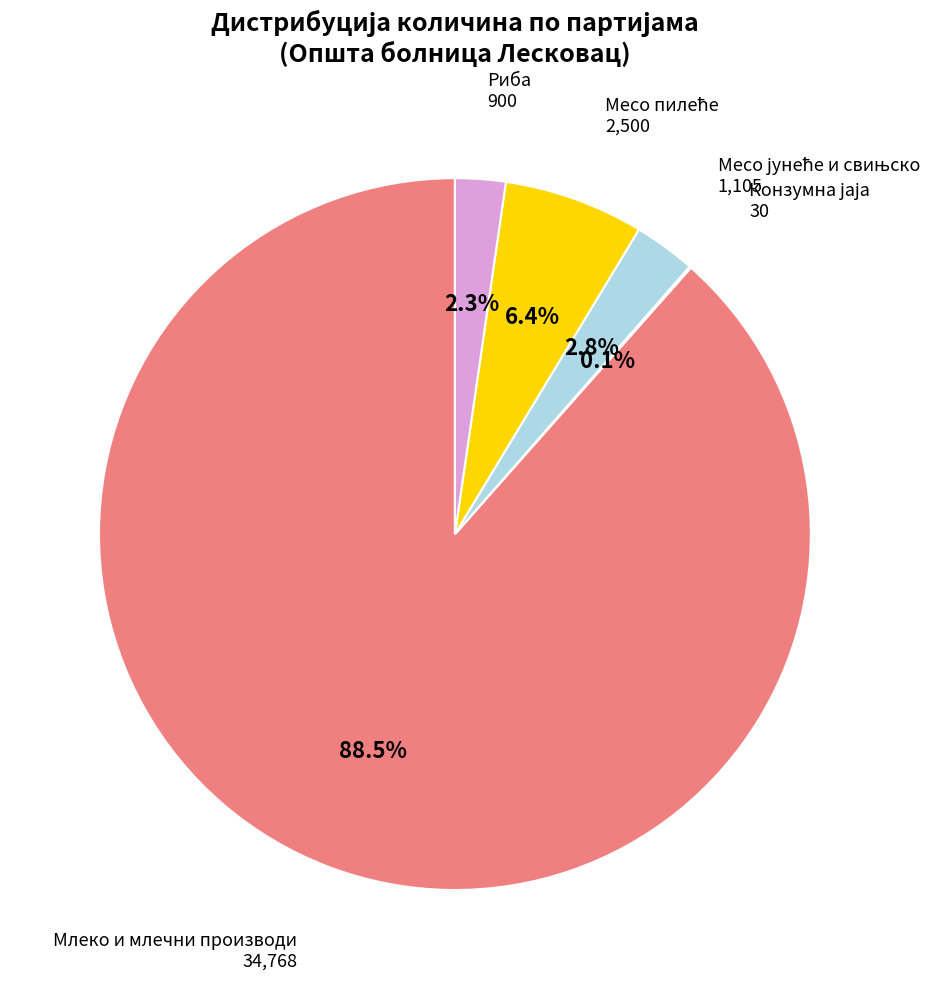

Does any single category account for the majority?

Yes